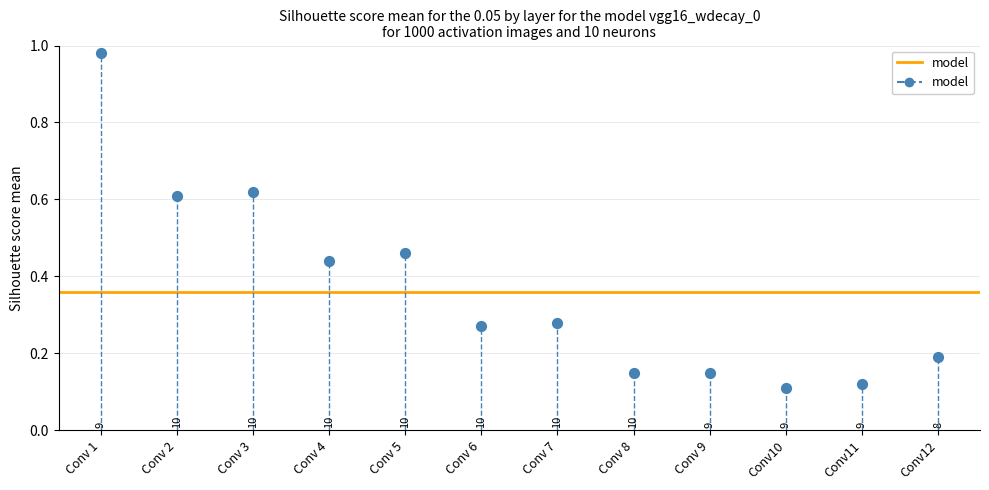

What is the range of Y values (max minus min)?

0.9